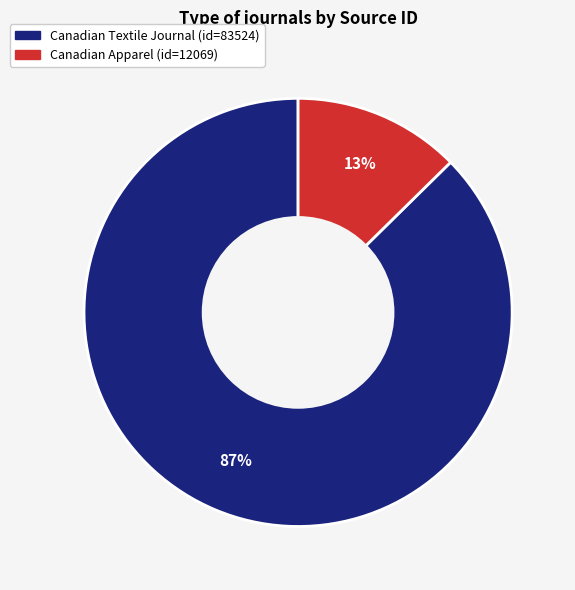

To the nearest percent, what percentage of the pie is Canadian Apparel?

13%